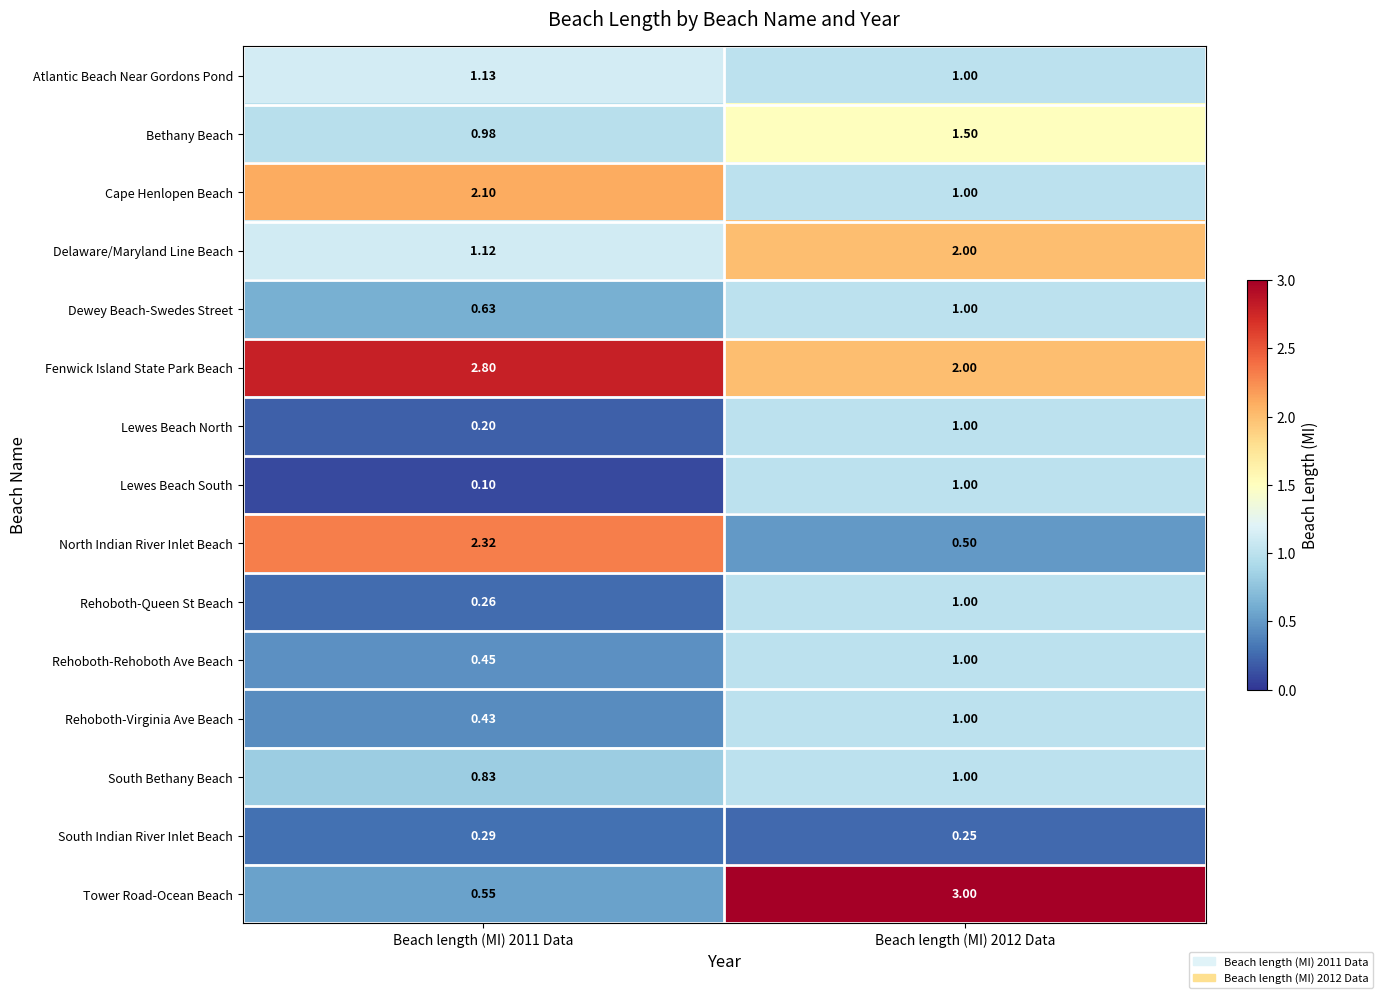

At Beach length (MI) 2011 Data, list the series in order from largest to smallest.

Fenwick Island State Park Beach, North Indian River Inlet Beach, Cape Henlopen Beach, Atlantic Beach Near Gordons Pond, Delaware/Maryland Line Beach, Bethany Beach, South Bethany Beach, Dewey Beach-Swedes Street, Tower Road-Ocean Beach, Rehoboth-Rehoboth Ave Beach, Rehoboth-Virginia Ave Beach, South Indian River Inlet Beach, Rehoboth-Queen St Beach, Lewes Beach North, Lewes Beach South